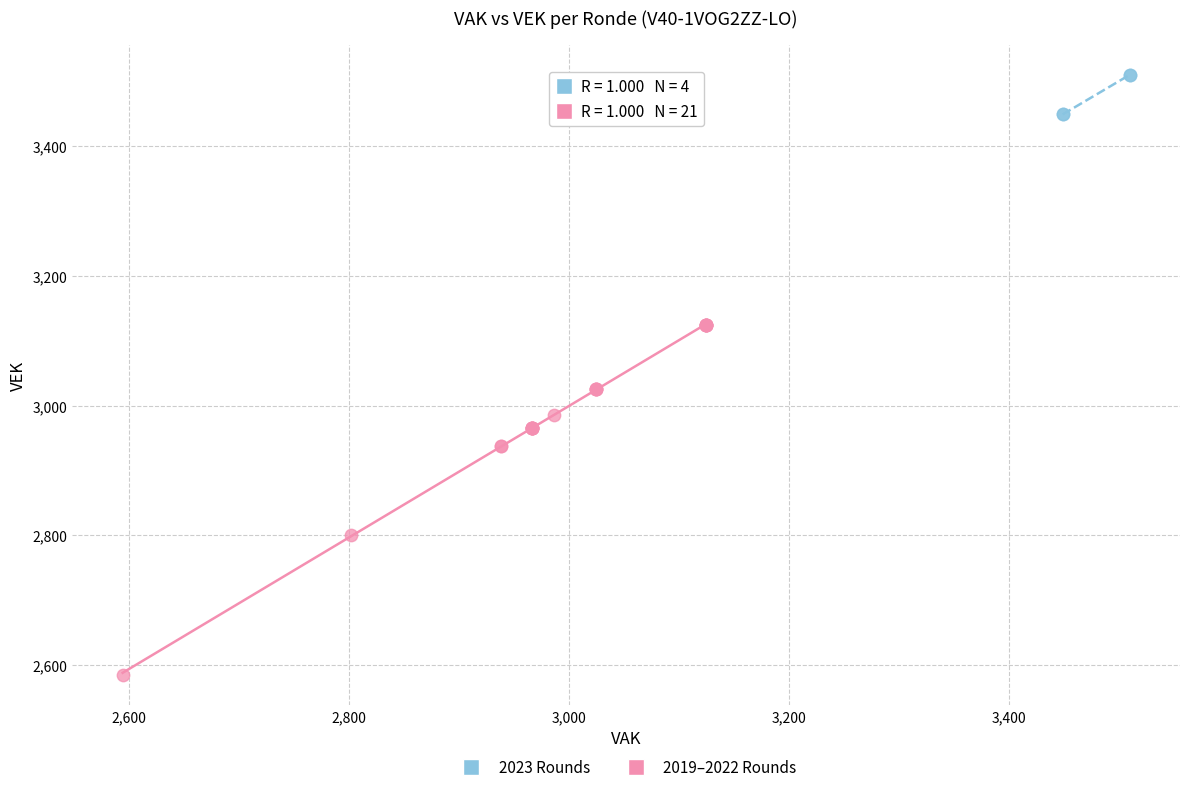

What are all the series names shown in the legend?

2023 Rounds, 2019–2022 Rounds